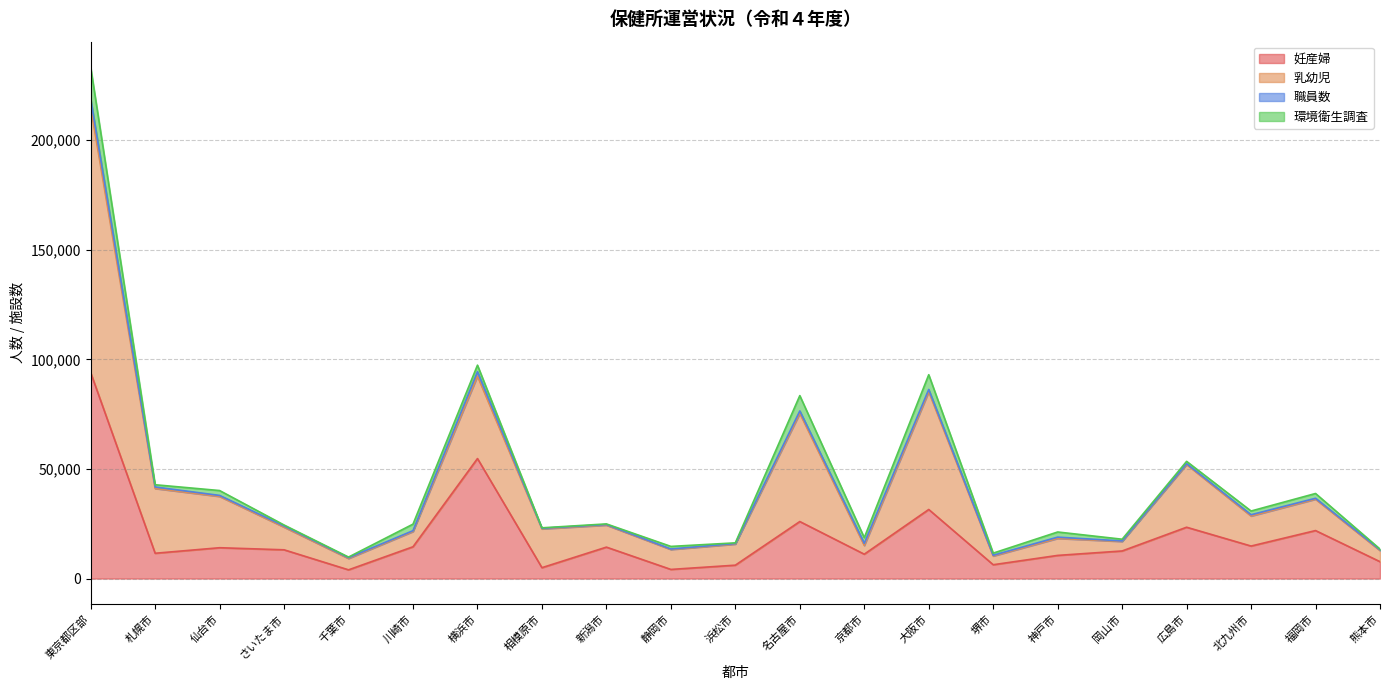

Where does the 乳幼児 series first go above 24818?

東京都区部